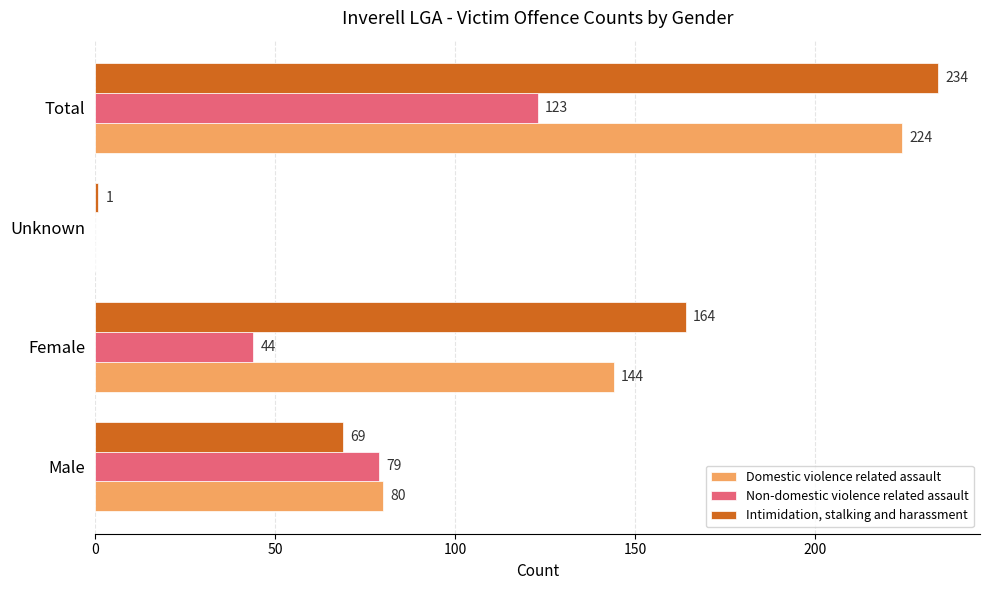

What is the sum of all Non-domestic violence related assault values?

246